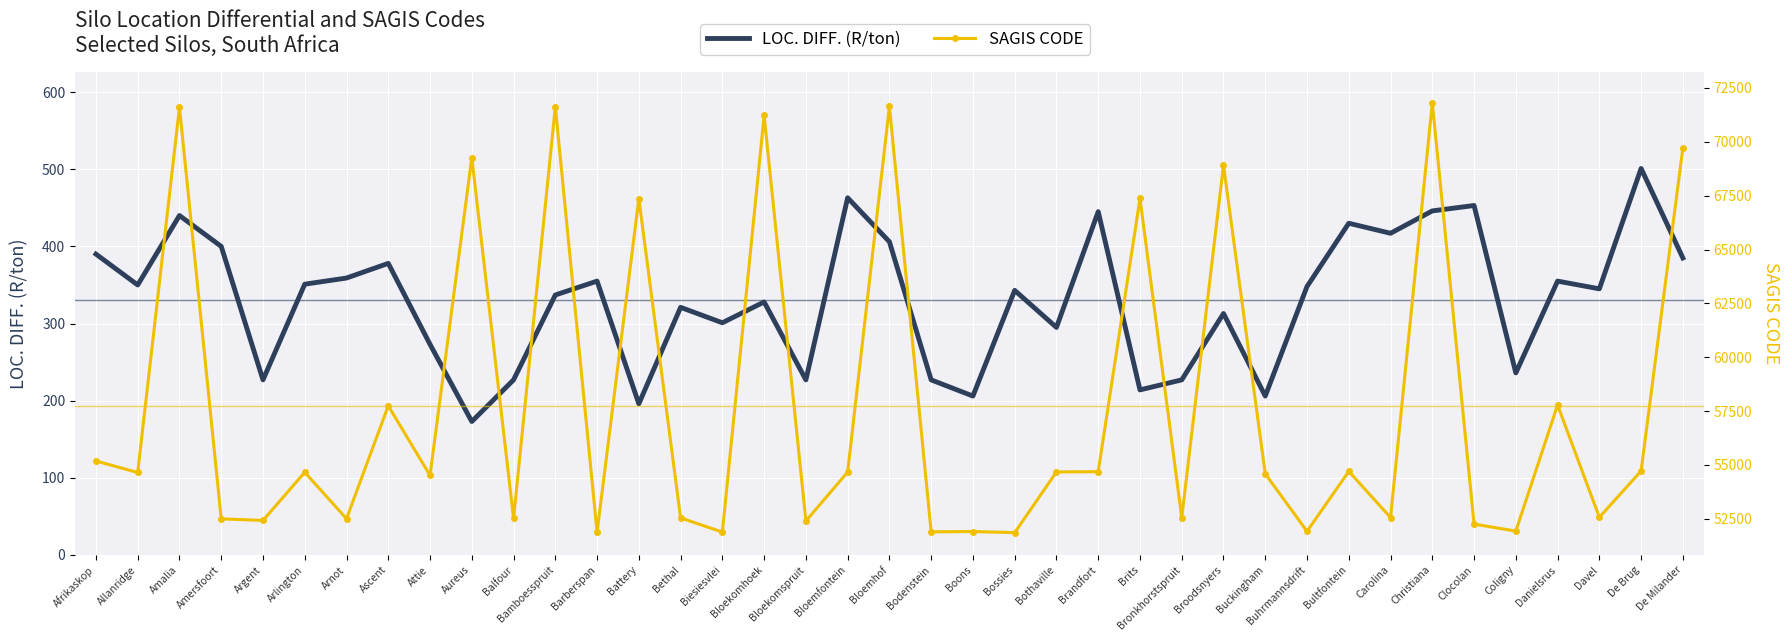

At how many categories does at least one series exceed 31203?

39